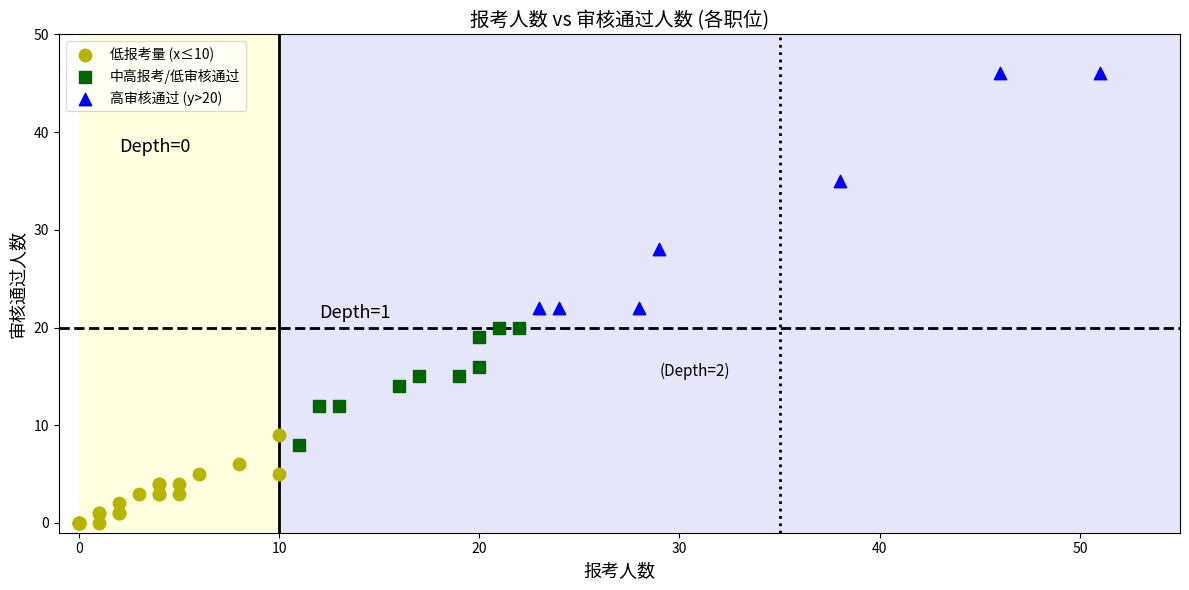

Which series reaches the maximum Y coordinate?

高审核通过 (y>20)